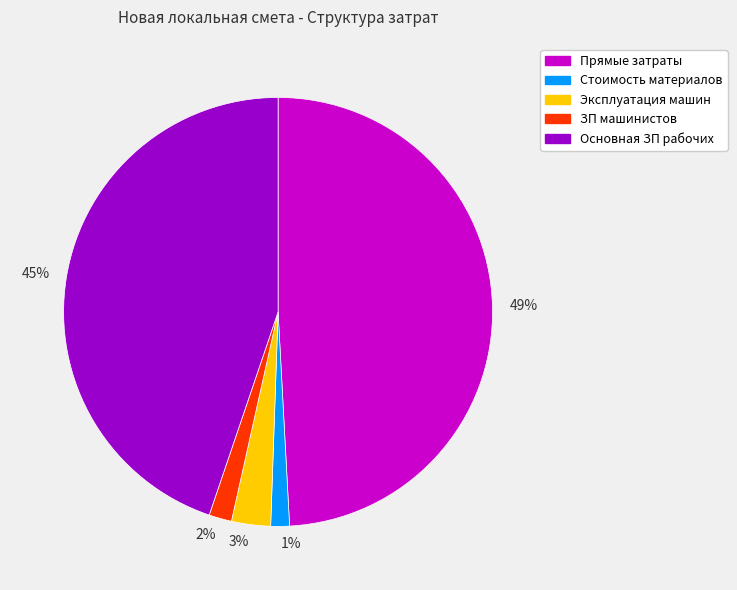

Which has a higher value, 2% or 49%?

49%